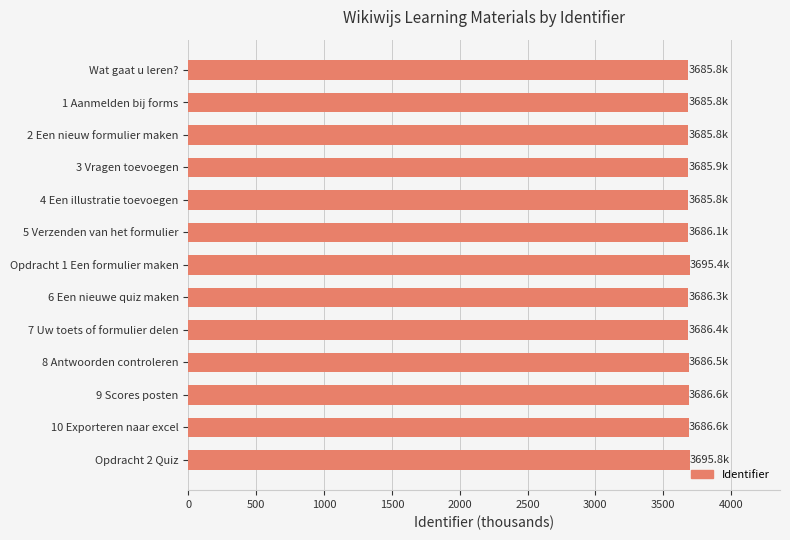

What is the average value?

3687.6